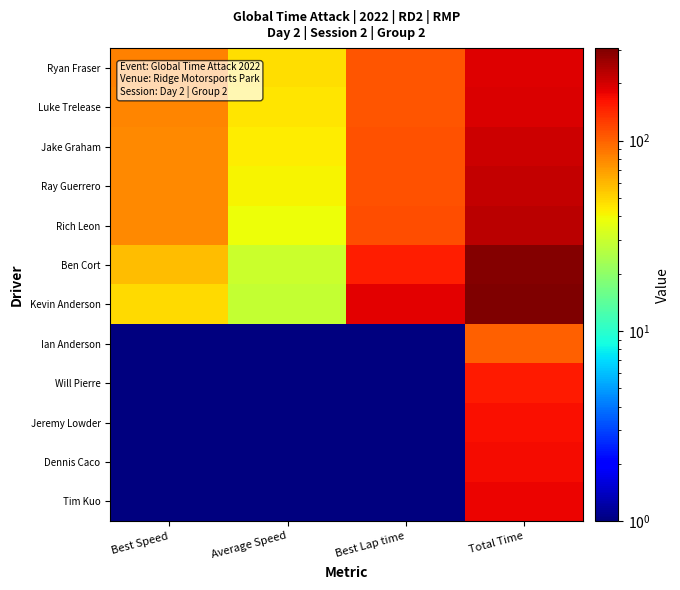

Reading left to right, extract all data points from this chart.

Ryan Fraser: Best Speed=82.6	Average Speed=47.2	Best Lap time=107.6	Total Time=188.6
Luke Trelease: Best Speed=81.3	Average Speed=45.6	Best Lap time=109.4	Total Time=195.2
Jake Graham: Best Speed=79.7	Average Speed=43.4	Best Lap time=111.6	Total Time=205.1
Ray Guerrero: Best Speed=79.5	Average Speed=41.2	Best Lap time=111.8	Total Time=215.7
Rich Leon: Best Speed=78.2	Average Speed=39.1	Best Lap time=113.7	Total Time=227.7
Ben Cort: Best Speed=58.5	Average Speed=30.3	Best Lap time=152.1	Total Time=293.4
Kevin Anderson: Best Speed=48.5	Average Speed=29.1	Best Lap time=183.2	Total Time=306.0
Ian Anderson: Best Speed=0.1	Average Speed=0.1	Best Lap time=0.1	Total Time=100.3
Will Pierre: Best Speed=0.1	Average Speed=0.1	Best Lap time=0.1	Total Time=153.5
Jeremy Lowder: Best Speed=0.1	Average Speed=0.1	Best Lap time=0.1	Total Time=164.5
Dennis Caco: Best Speed=0.1	Average Speed=0.1	Best Lap time=0.1	Total Time=168.8
Tim Kuo: Best Speed=0.1	Average Speed=0.1	Best Lap time=0.1	Total Time=175.5